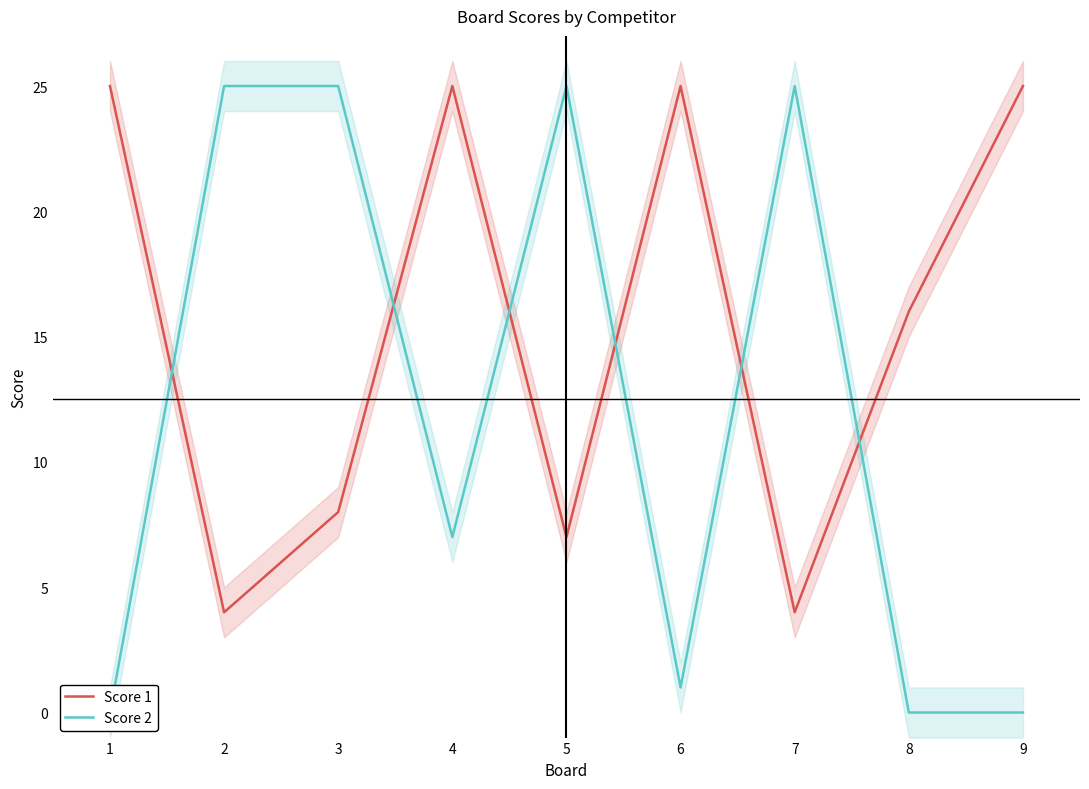

Is the value of Score 2 at 6 greater than the value of Score 1 at 9?

No